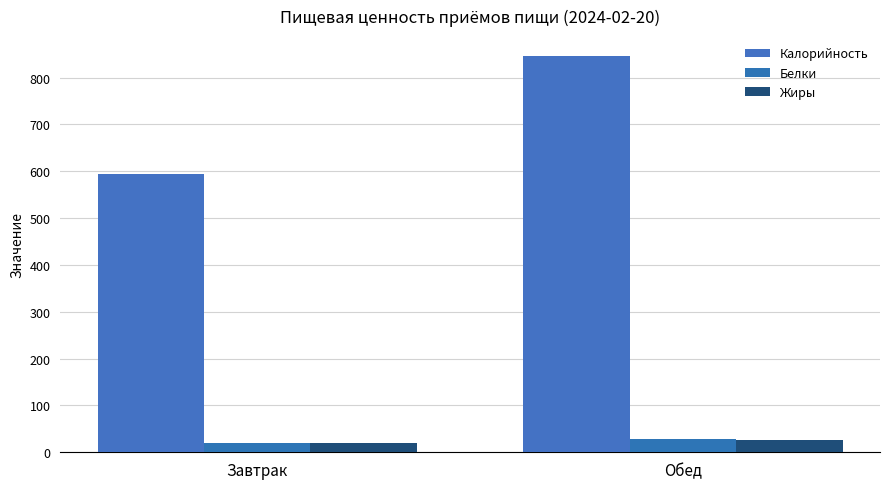

Are the bars grouped side by side (vs. stacked)?

Yes